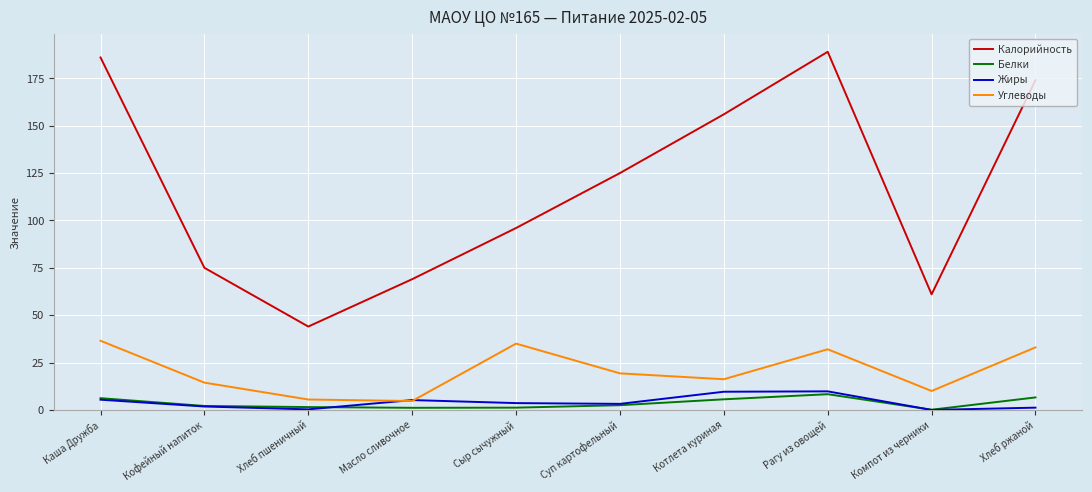

True or false: Углеводы has a value of 25.1 at Котлета куриная.

False